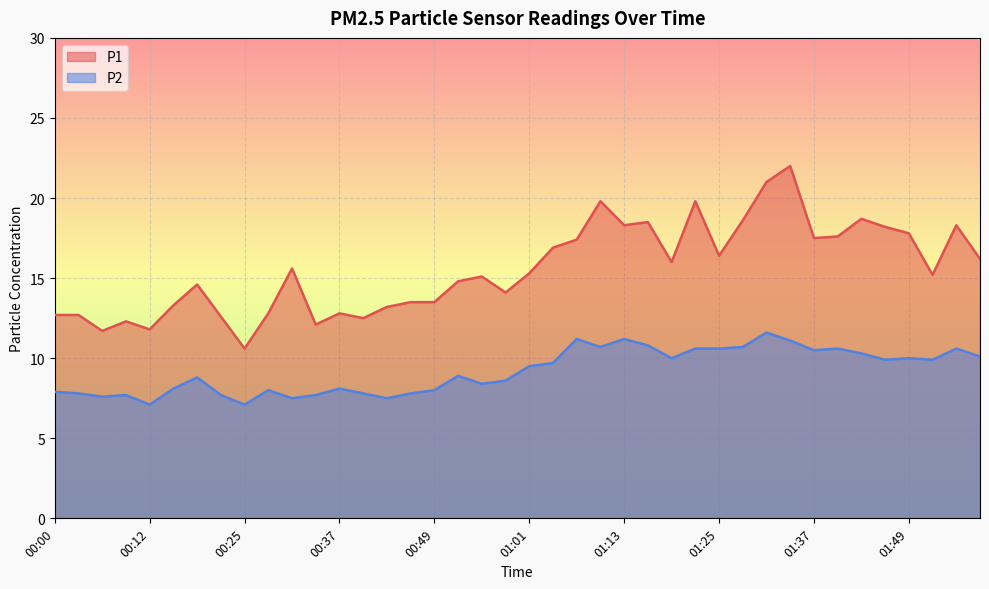

Which category has the lowest value in the P2 series?

00:12